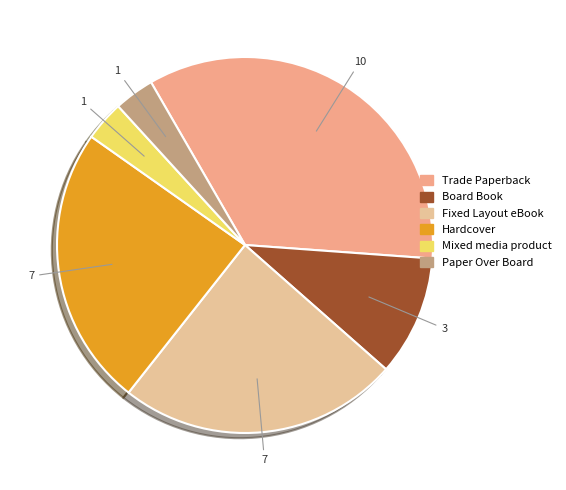

What is the largest slice in the pie chart?

Trade Paperback